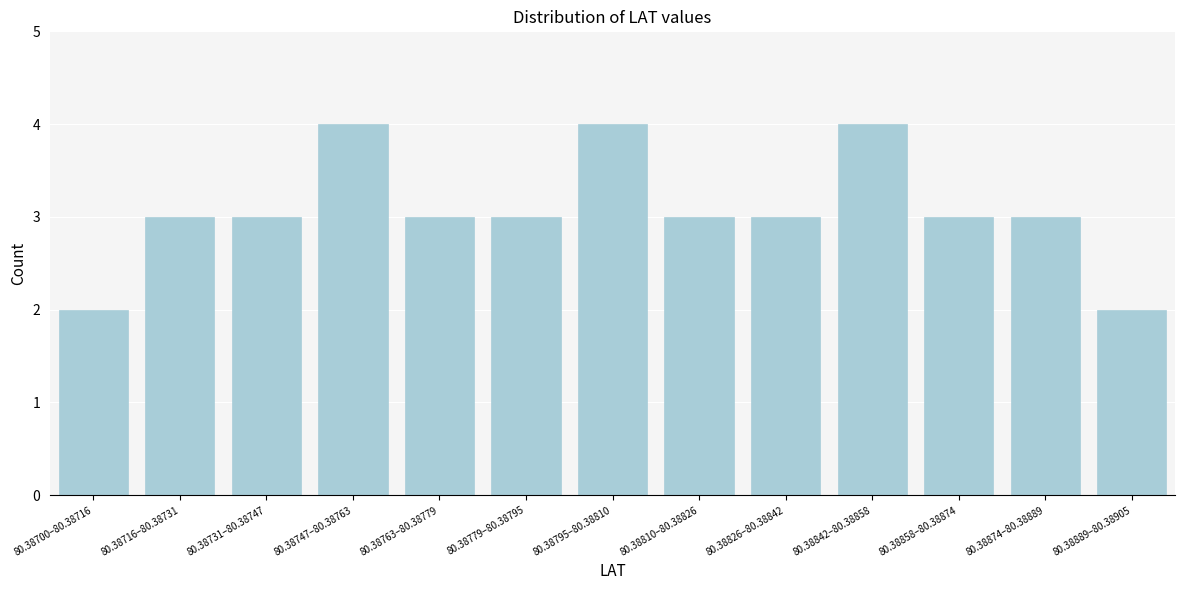

Reading right to left, list all the values displayed in this chart.

80.38889–80.38905=2	80.38874–80.38889=3	80.38858–80.38874=3	80.38842–80.38858=4	80.38826–80.38842=3	80.38810–80.38826=3	80.38795–80.38810=4	80.38779–80.38795=3	80.38763–80.38779=3	80.38747–80.38763=4	80.38731–80.38747=3	80.38716–80.38731=3	80.38700–80.38716=2